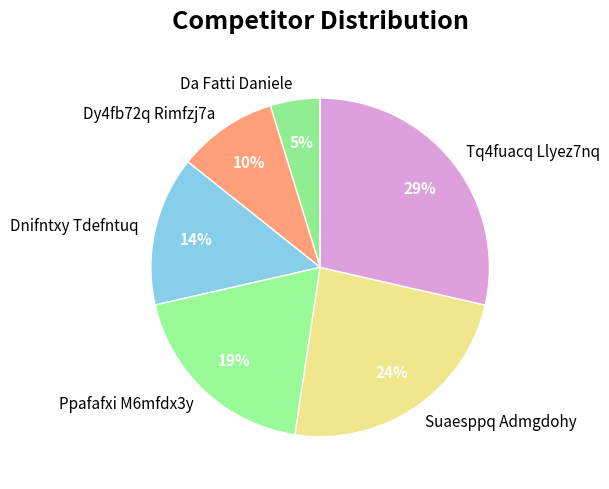

How many segments does this pie chart have?

6